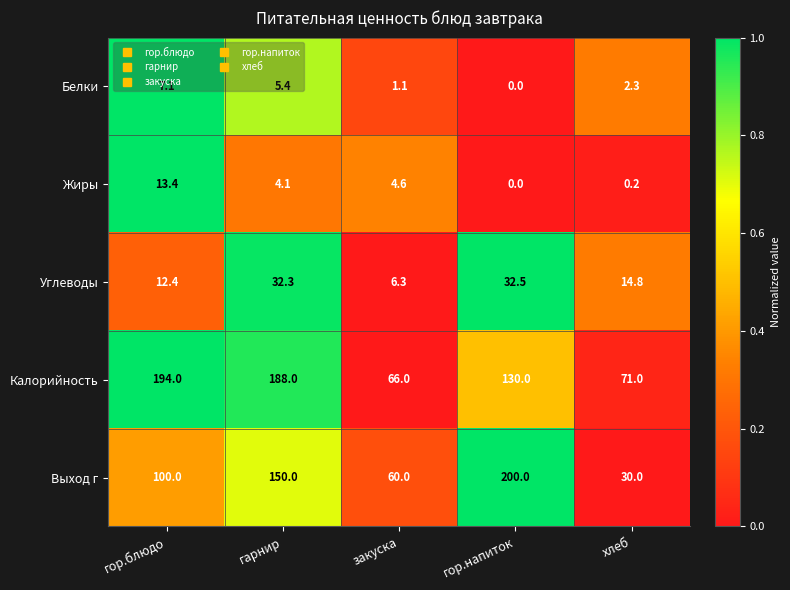

What is the sum of all Жиры values?

22.3